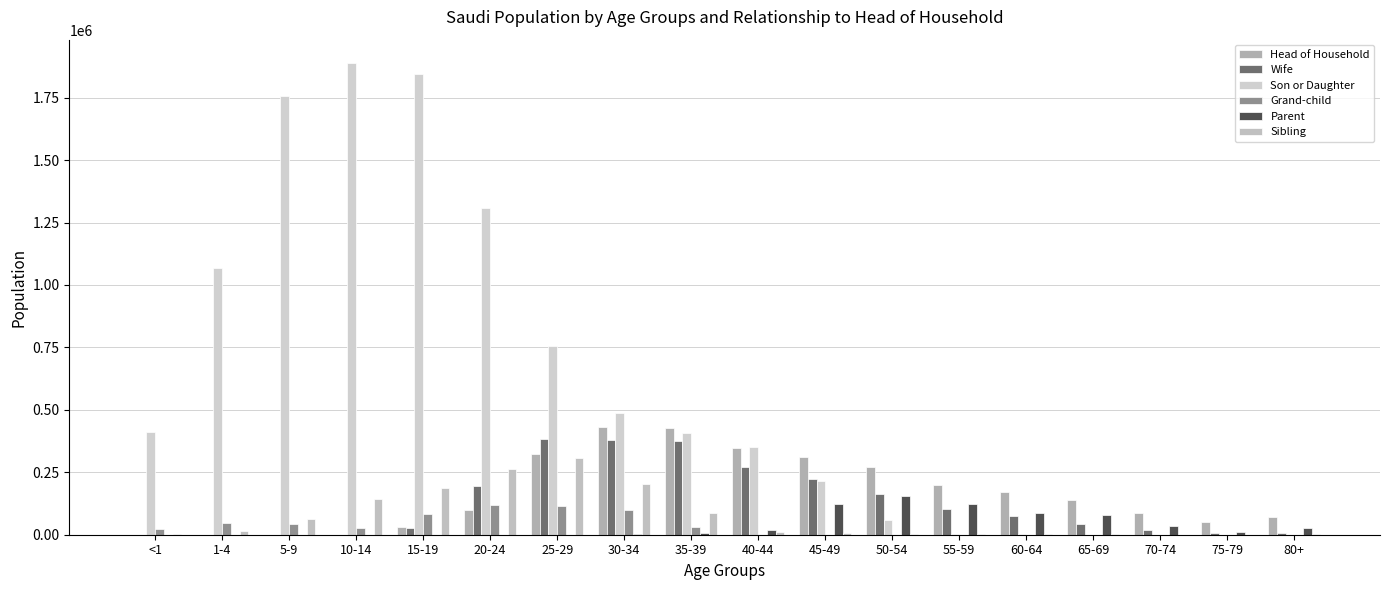

What is the difference between the Head of Household values at 70-74 and 50-54?

184939